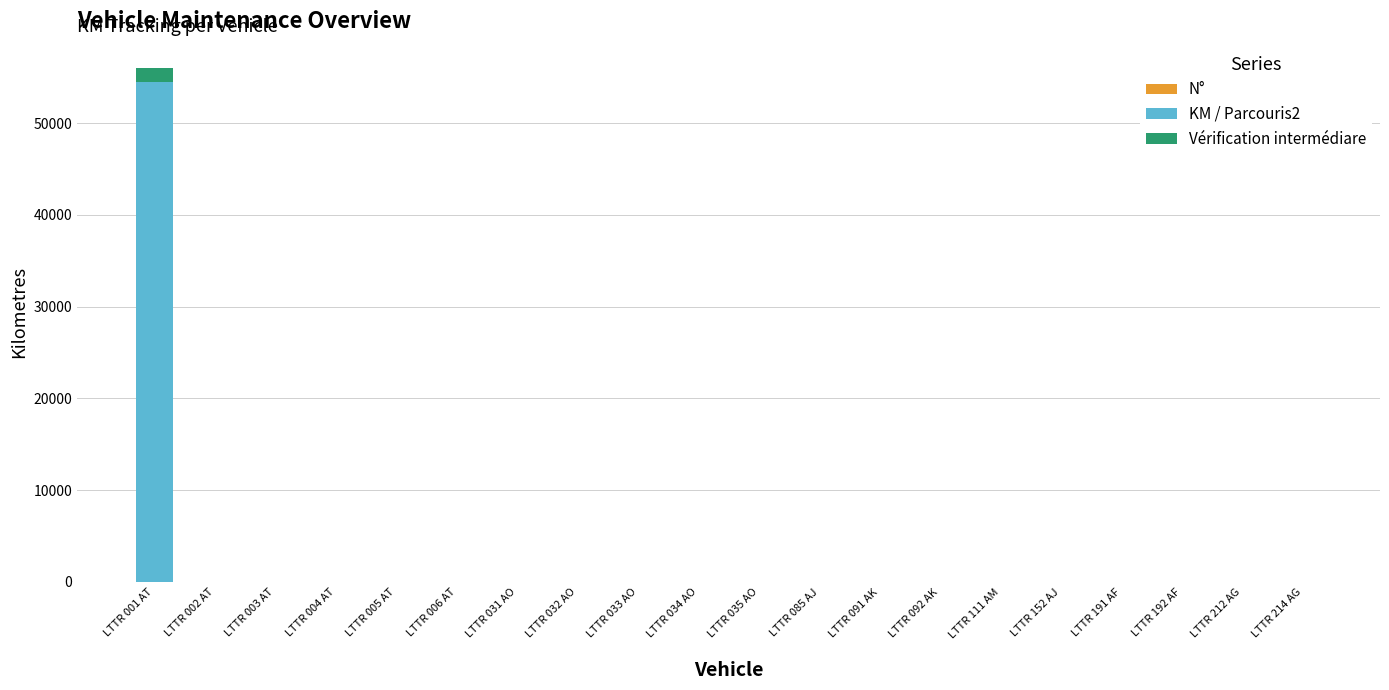

What is the total value across all series at LTTR 034 AO?

10